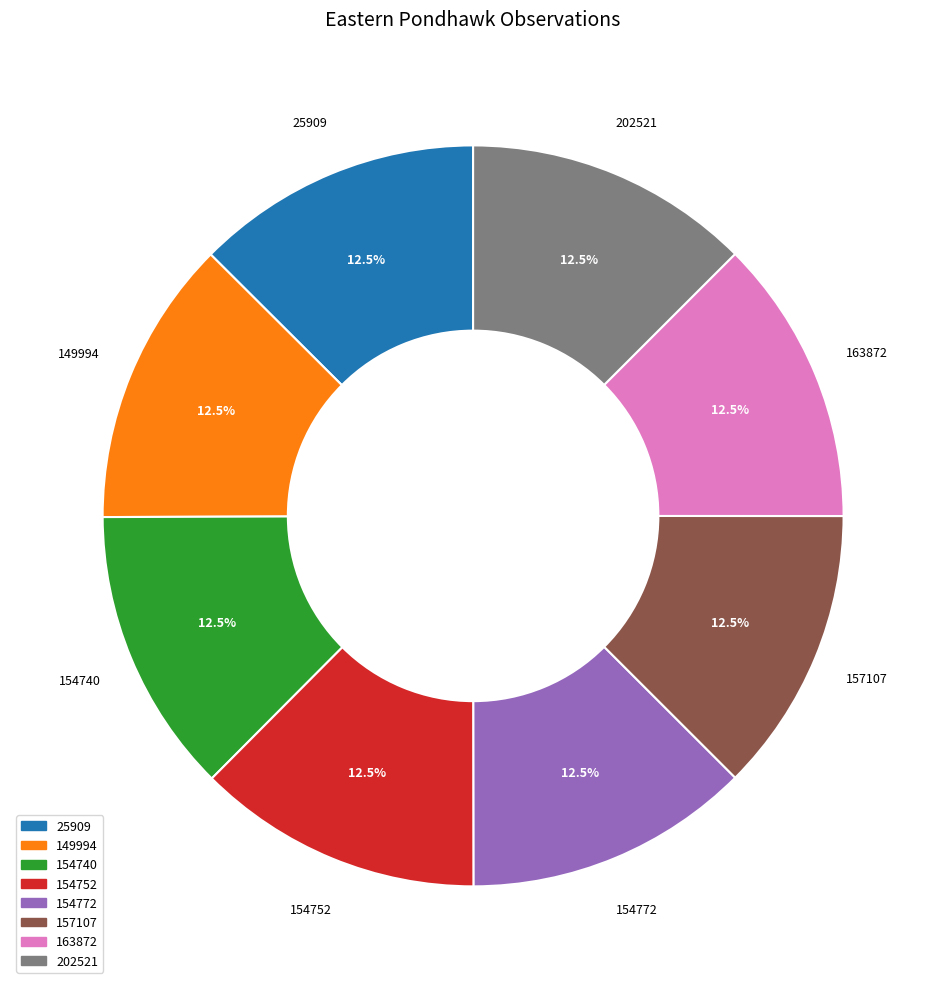

What is the total percentage of 154740 and 163872?

25.0%